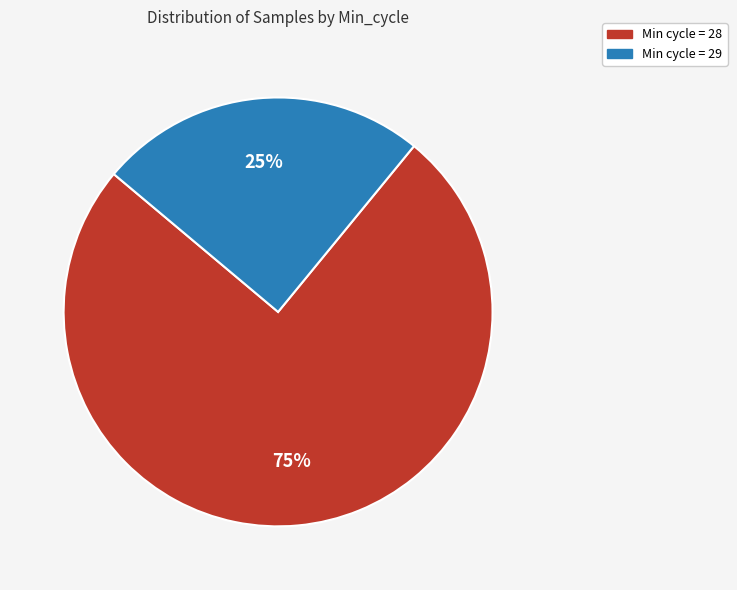

Is there a majority slice in this chart?

Yes